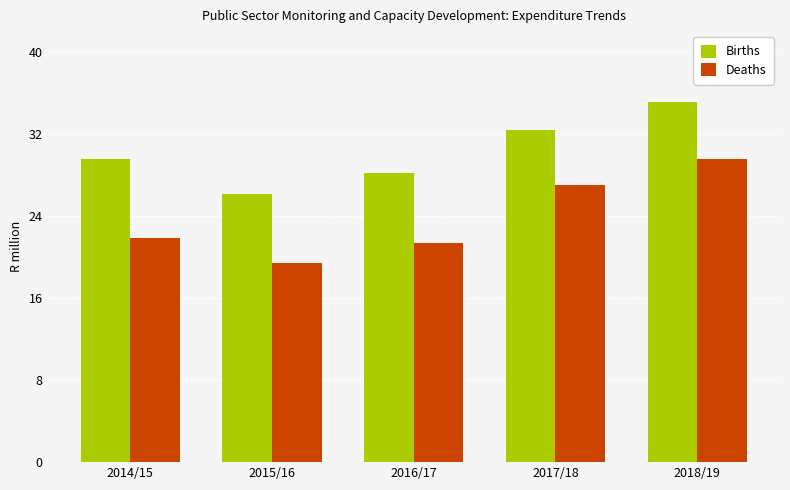

Rank the series at 2014/15 from highest to lowest value.

Births, Deaths